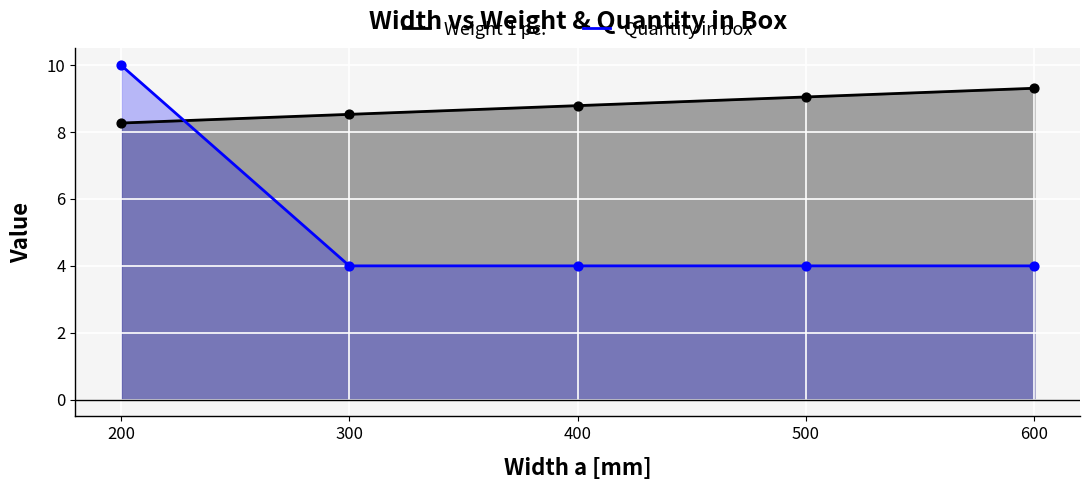

At how many categories does at least one series exceed 7?

5